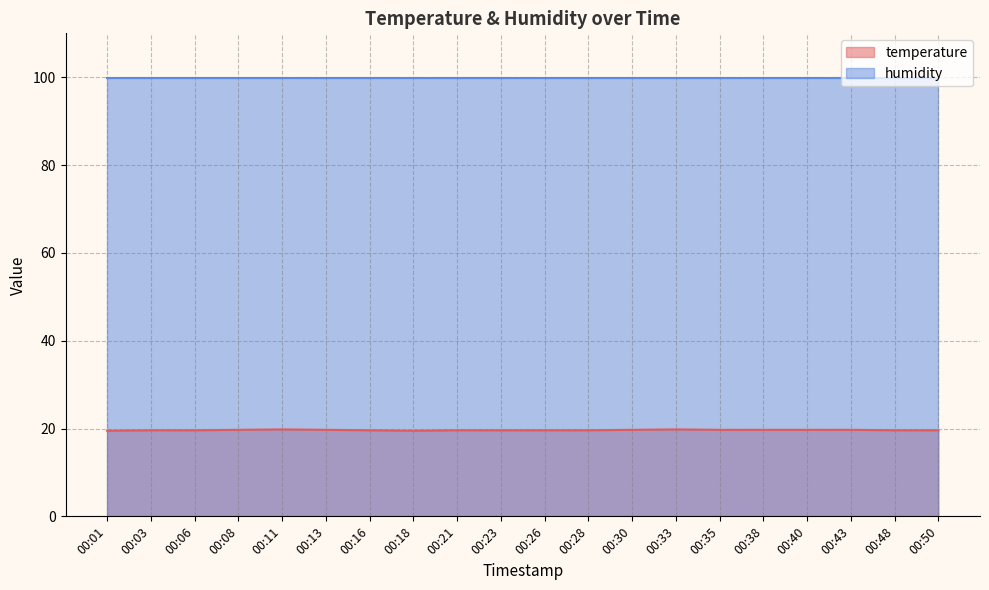

At which category does the chart reach its peak across all series?

00:11